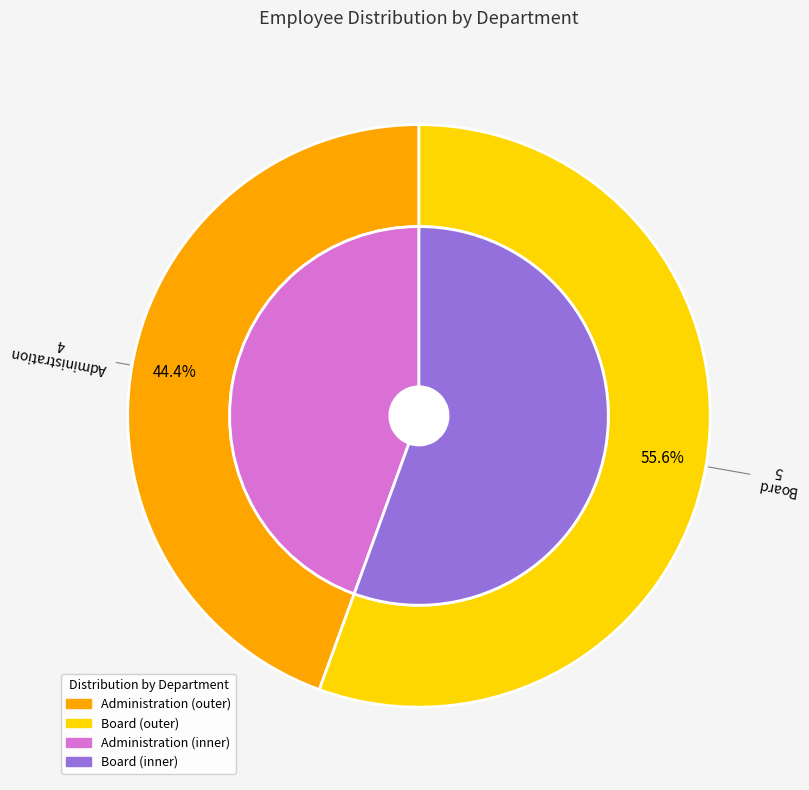

How much of the chart is everything except Board?

44.4%